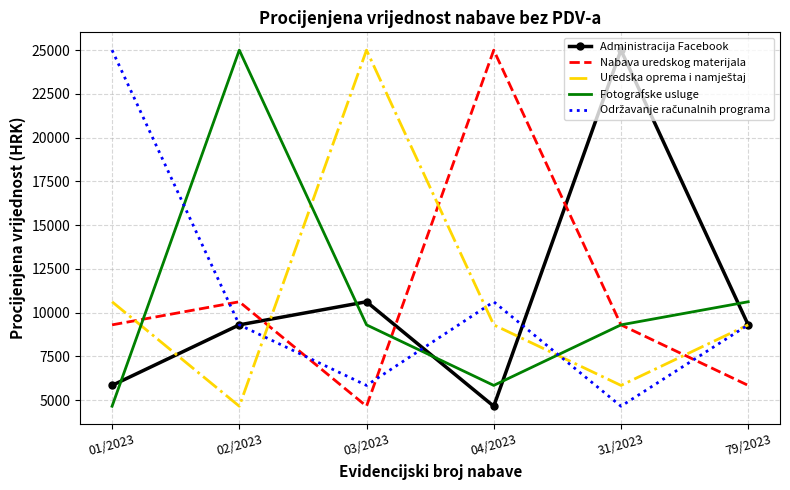

At which category does Administracija Facebook reach its first local valley?

04/2023